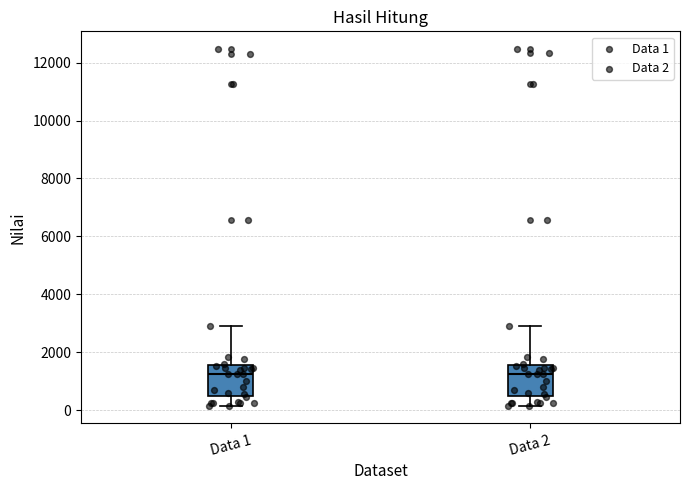

Reading left to right, transcribe this box plot: for each box, give where its median line is, the range the box spans, and where its two whiskers end, as read against the y-axis. The values are not printed on the chart, so give them approximately, as read against the axis.

Data 1: median 1200, box 400 to 1600, whiskers 200 to 2800
Data 2: median 1200, box 400 to 1600, whiskers 200 to 2800